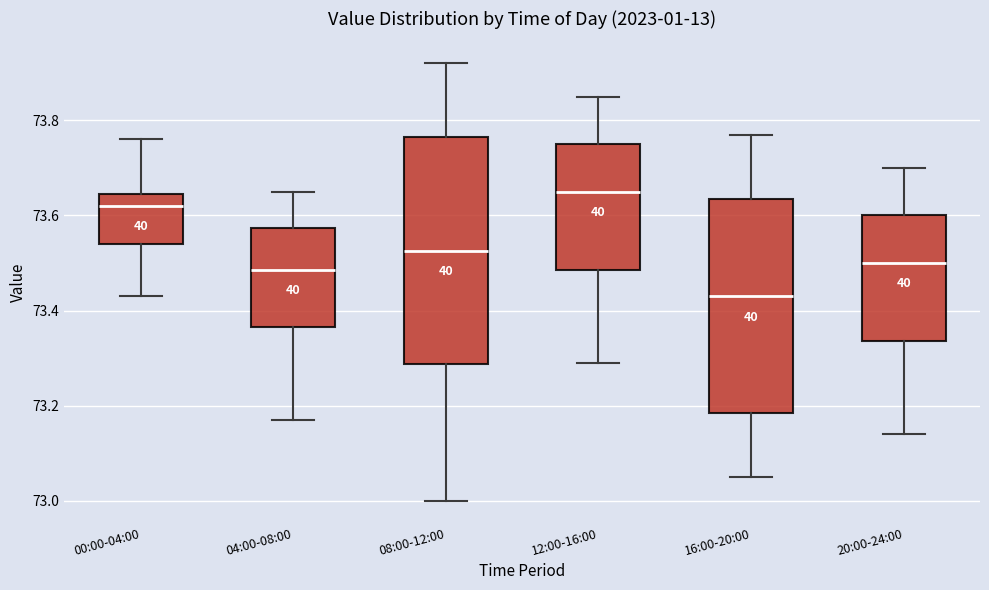

Comparing the boxes themselves (not the whiskers), which one is the tallest?

08:00-12:00